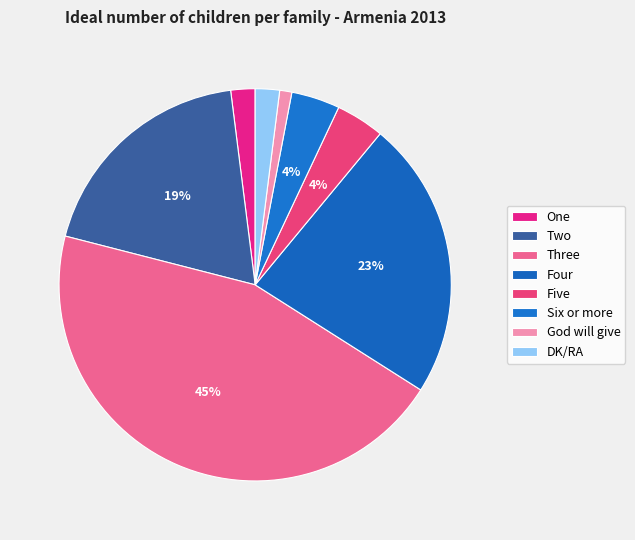

Which slice is the largest?

Three